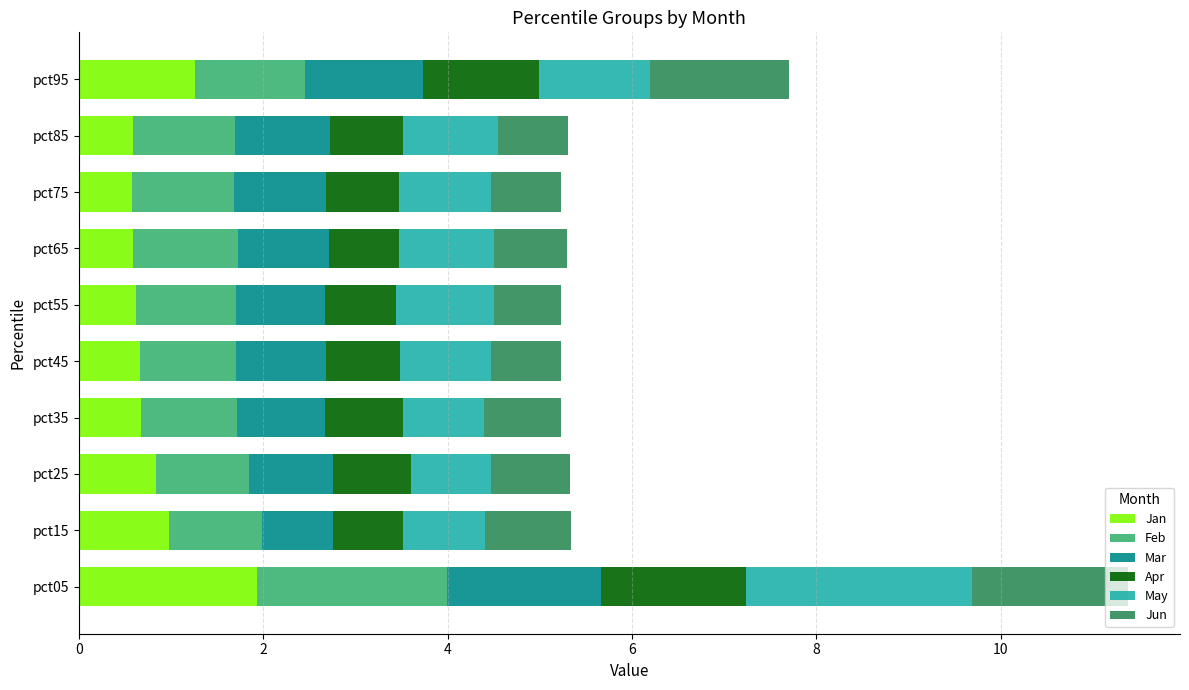

The value of Jan at pct65 is 0.6. True or false?

True